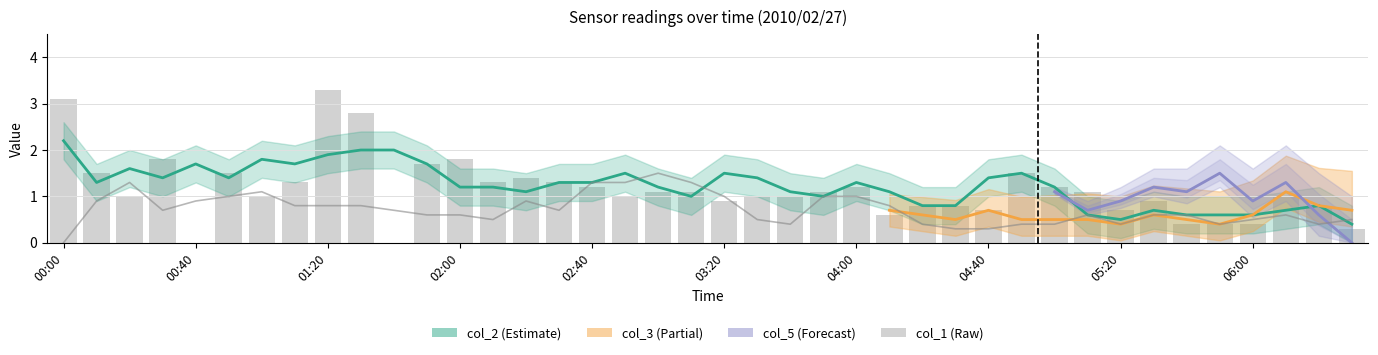

At which label is col_2 closest to 1?

03:10